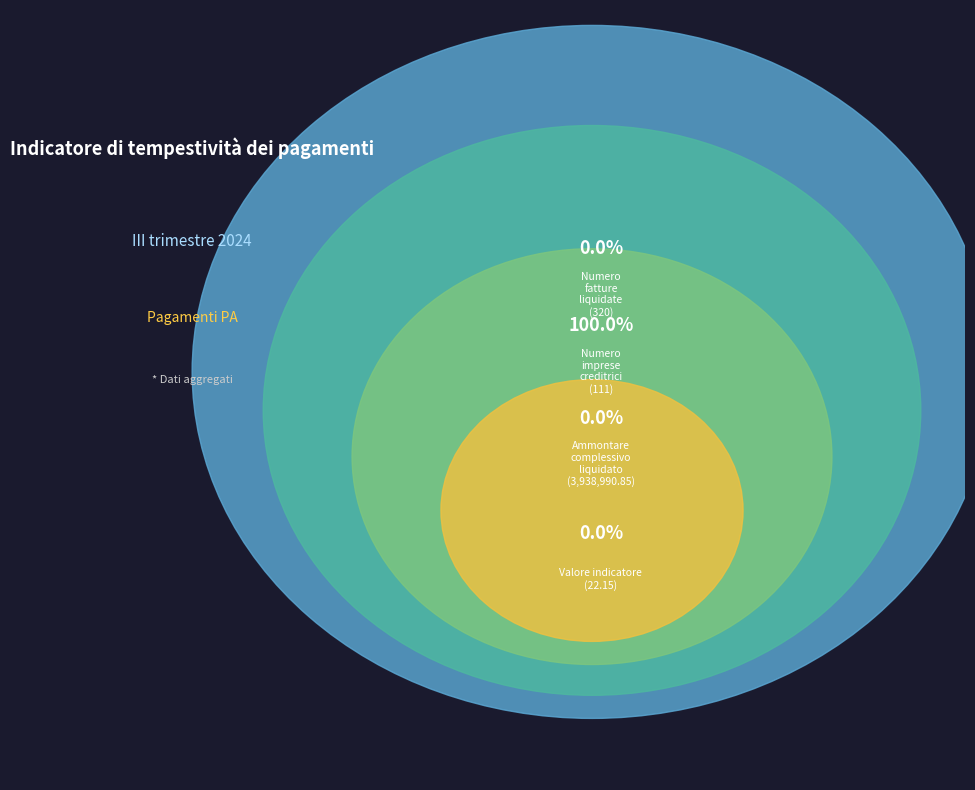

To the nearest percent, what is the combined percentage of Ammontare complessivo liquidato and Numero imprese creditrici?

100%